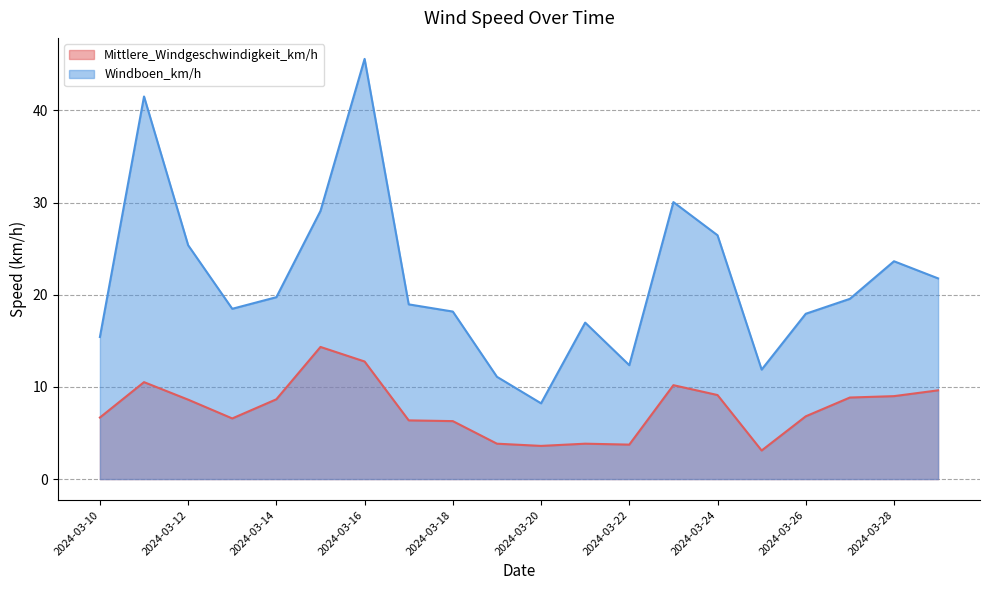

Reading right to left, list all the values displayed in this chart.

Mittlere_Windgeschwindigkeit_km/h: 2024-03-29=9.6	2024-03-28=9.0	2024-03-27=8.8	2024-03-26=6.8	2024-03-25=3.1	2024-03-24=9.1	2024-03-23=10.2	2024-03-22=3.7	2024-03-21=3.8	2024-03-20=3.6	2024-03-19=3.8	2024-03-18=6.3	2024-03-17=6.4	2024-03-16=12.8	2024-03-15=14.3	2024-03-14=8.7	2024-03-13=6.6	2024-03-12=8.6	2024-03-11=10.5	2024-03-10=6.7
Windboen_km/h: 2024-03-29=21.8	2024-03-28=23.6	2024-03-27=19.6	2024-03-26=17.9	2024-03-25=11.9	2024-03-24=26.5	2024-03-23=30.1	2024-03-22=12.4	2024-03-21=17.0	2024-03-20=8.2	2024-03-19=11.1	2024-03-18=18.2	2024-03-17=19.0	2024-03-16=45.6	2024-03-15=29.1	2024-03-14=19.7	2024-03-13=18.5	2024-03-12=25.4	2024-03-11=41.5	2024-03-10=15.4